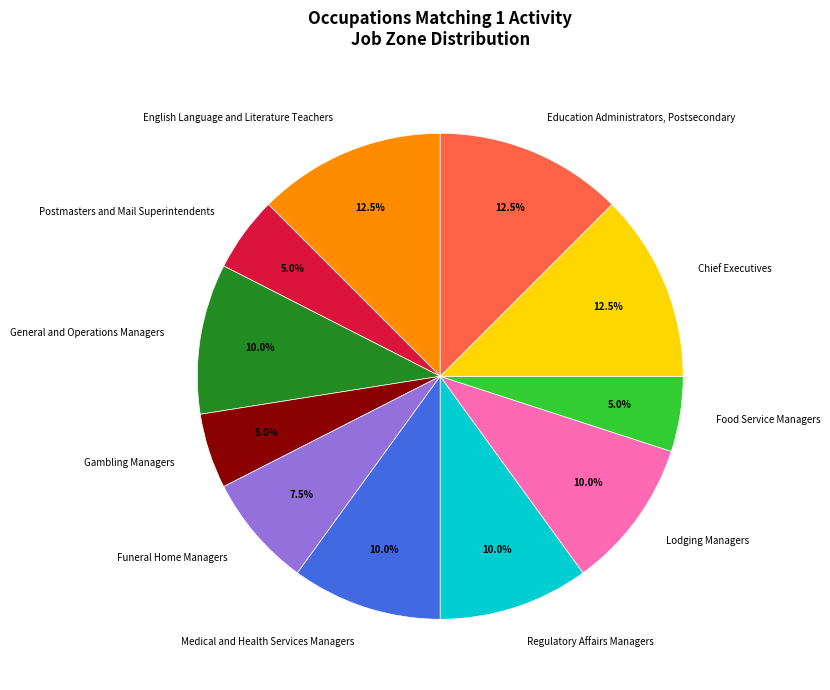

What percentage do English Language and Literature Teachers and Postmasters and Mail Superintendents together represent?

17.5%